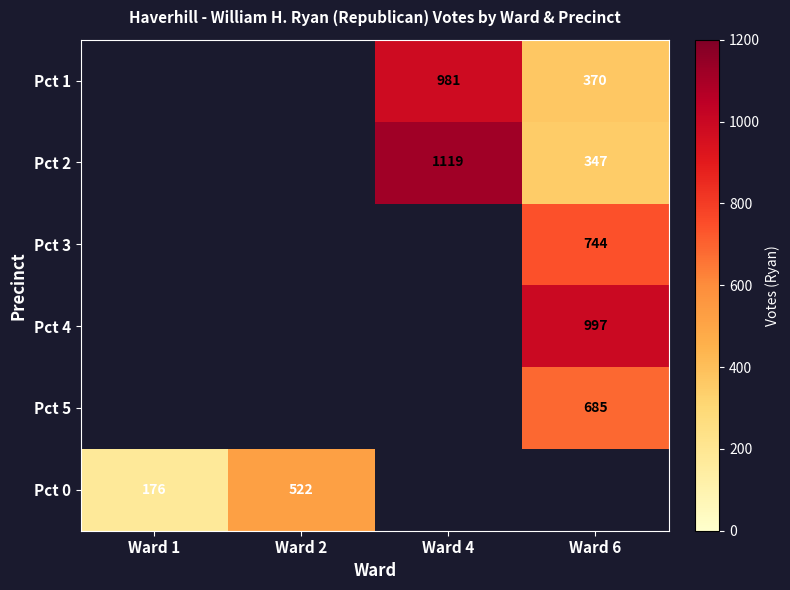

Is the value of Pct 0 at Ward 2 greater than the value of Pct 5 at Ward 6?

No